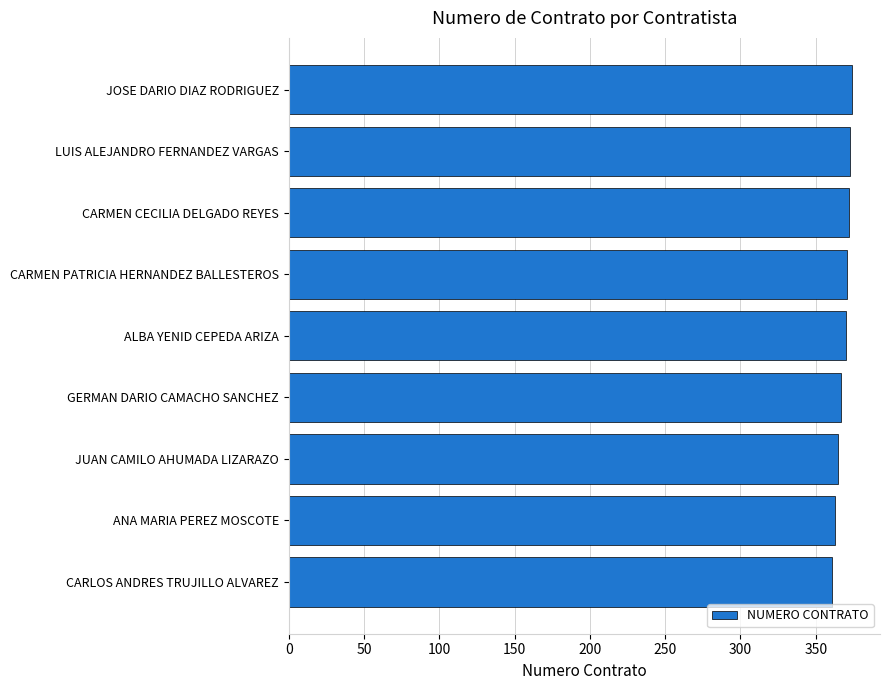

What is the change in value from CARMEN PATRICIA HERNANDEZ BALLESTEROS to CARLOS ANDRES TRUJILLO ALVAREZ?

-10